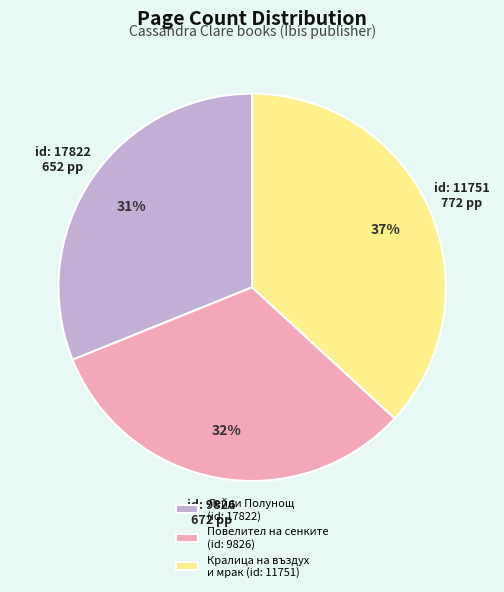

Which has a higher value, Повелител на сенките (id: 9826) or Кралица на въздух и мрак (id: 11751)?

Кралица на въздух и мрак (id: 11751)